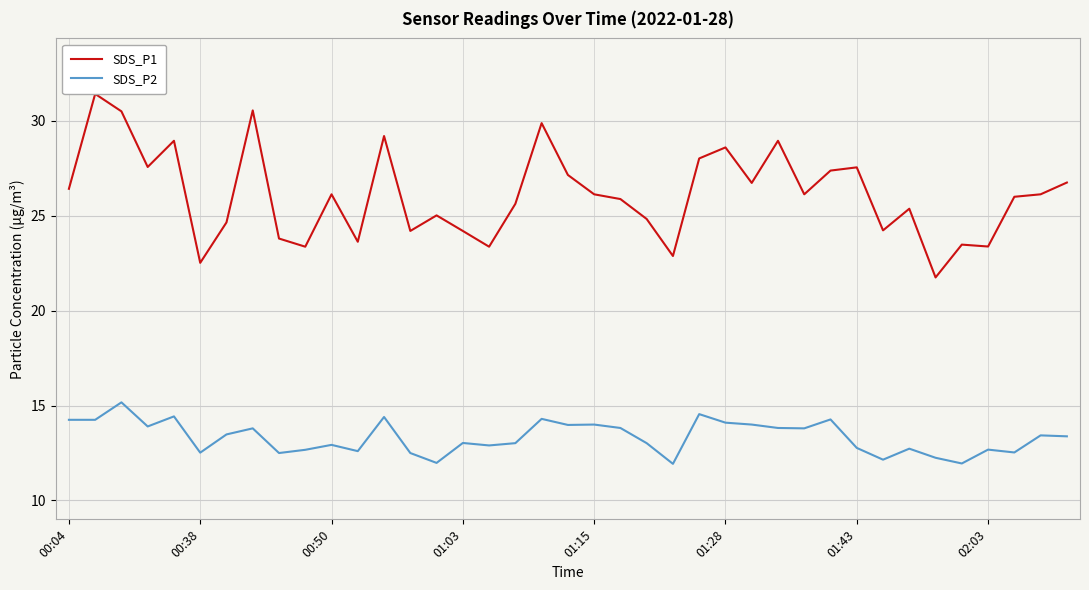

True or false: SDS_P1 has more than 1 interior local peaks.

True